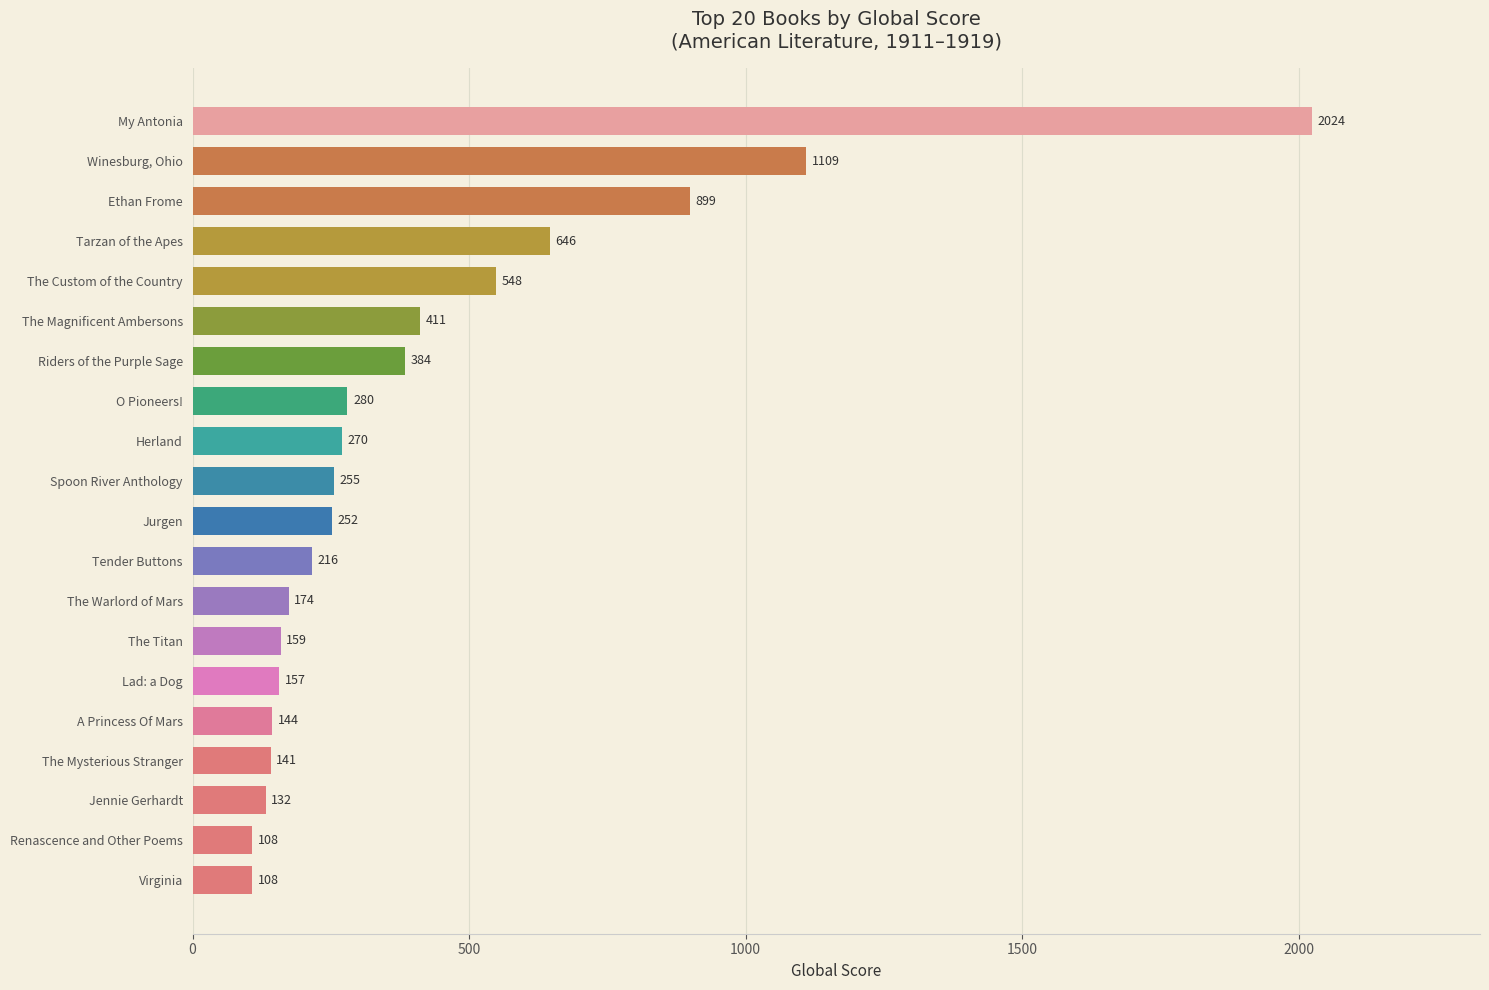

How many categories are shown in the chart?

20